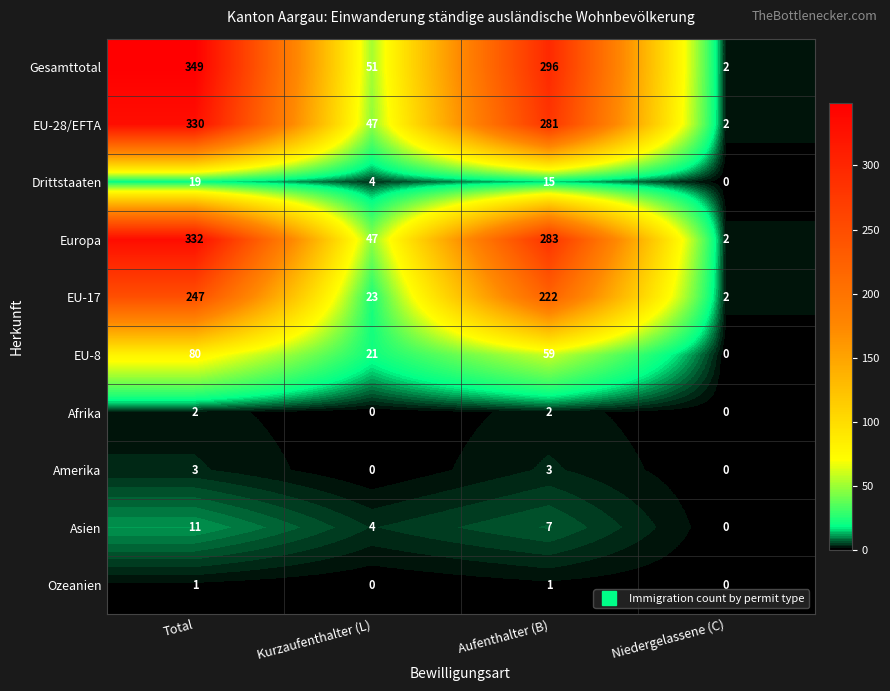

Which label corresponds to the largest value in the chart?

Total